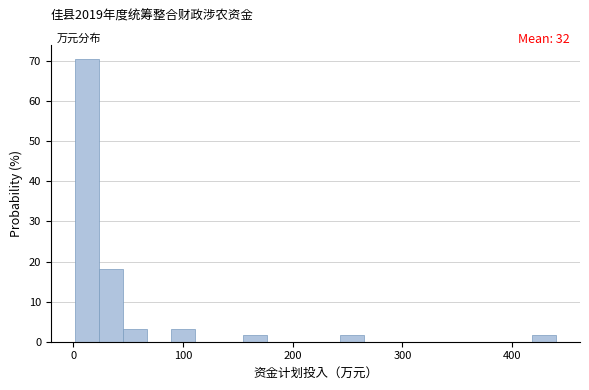

Read against the x-axis, roughly where is the centre of the tallest bar?

10